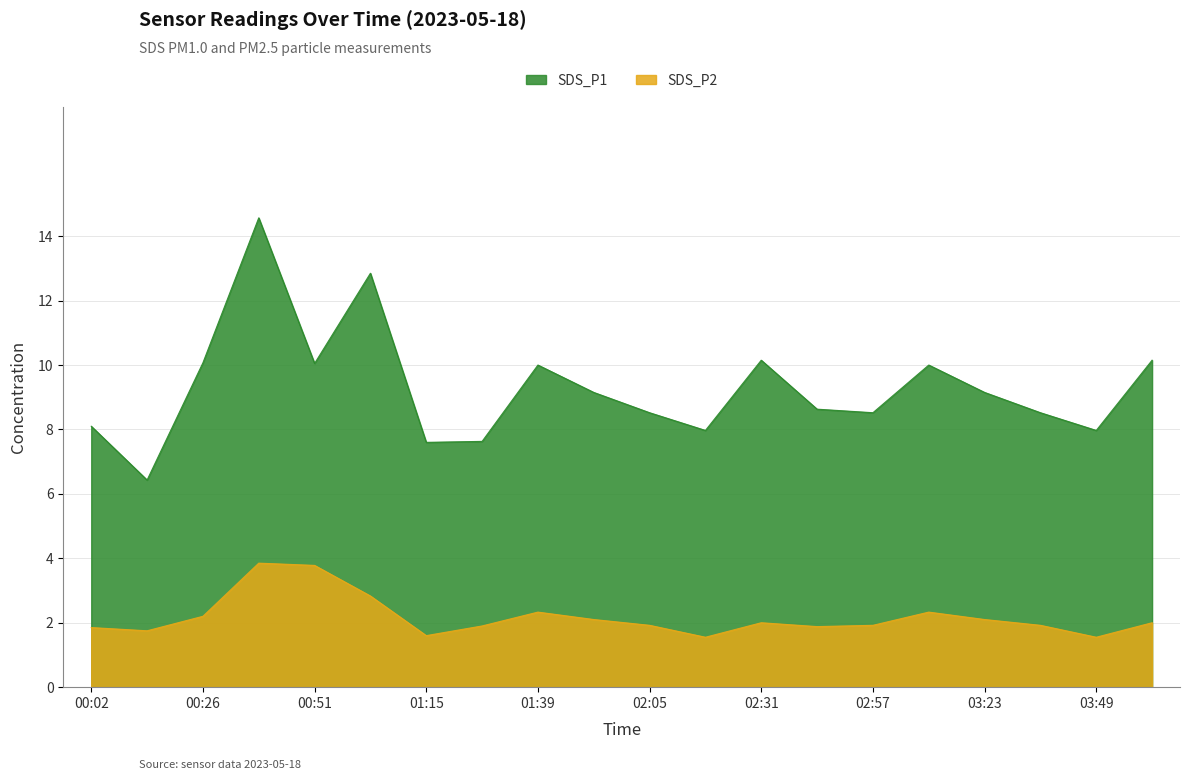

Read the SDS_P1 value at 01:15.

7.6